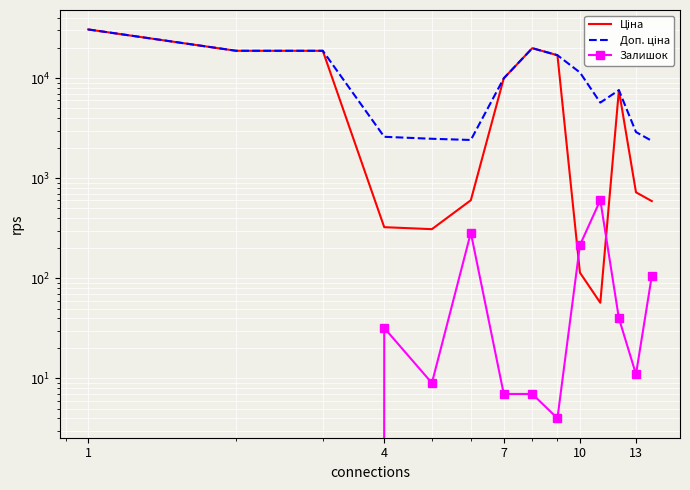

Which series ends up on top after the final intersection of Залишок and Ціна?

Ціна